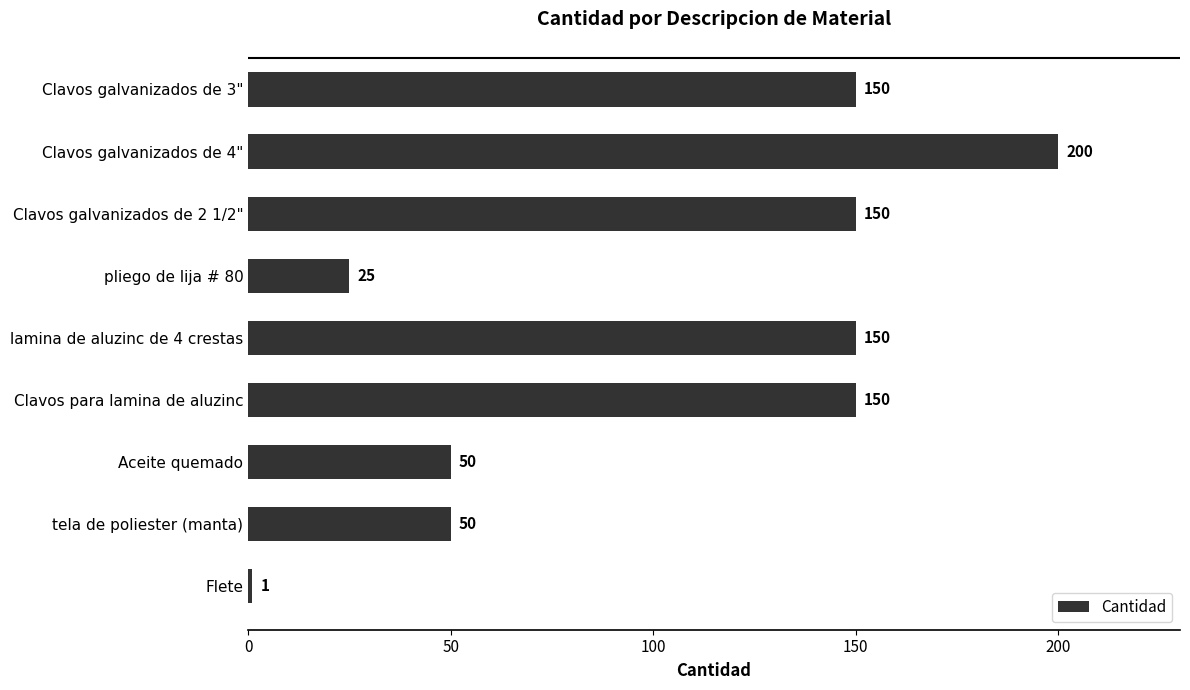

Reading top to bottom, transcribe all the data shown in this chart.

150	200	150	25	150	150	50	50	1